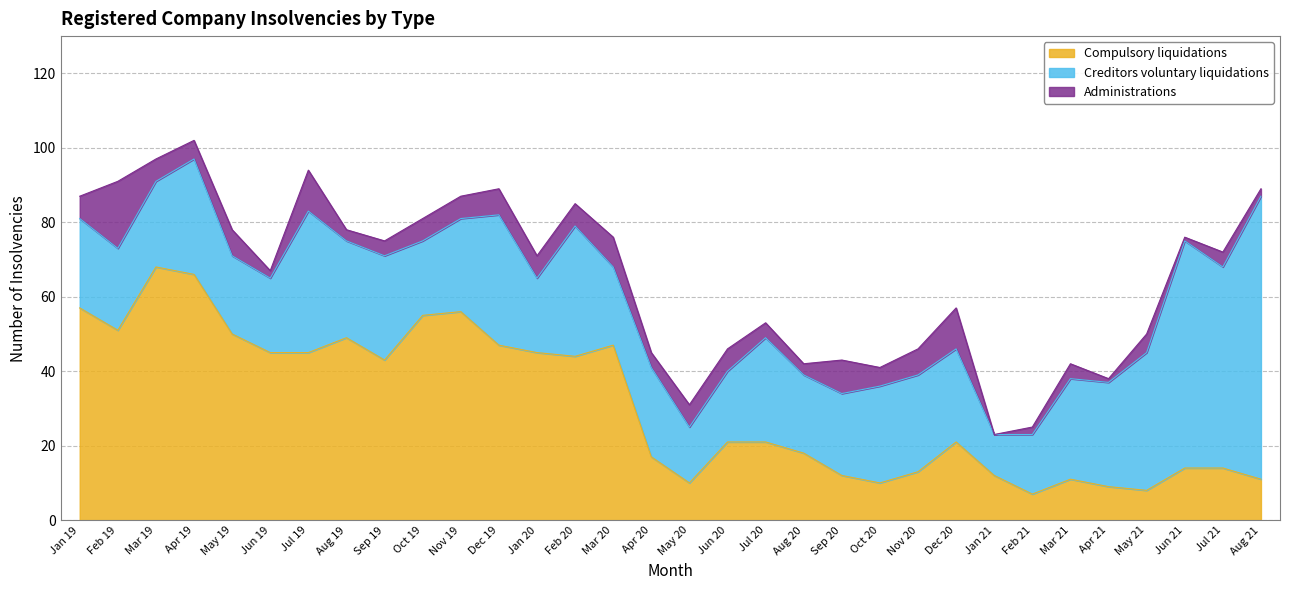

What is the average value of the Compulsory liquidations series?

31